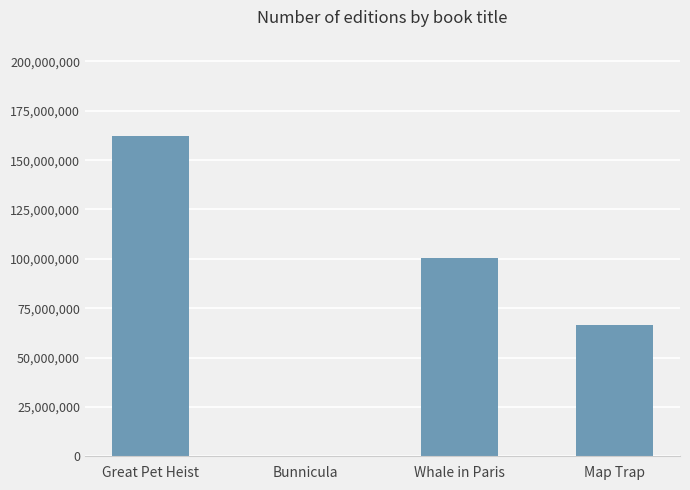

Which has a higher value, Whale in Paris or Great Pet Heist?

Great Pet Heist